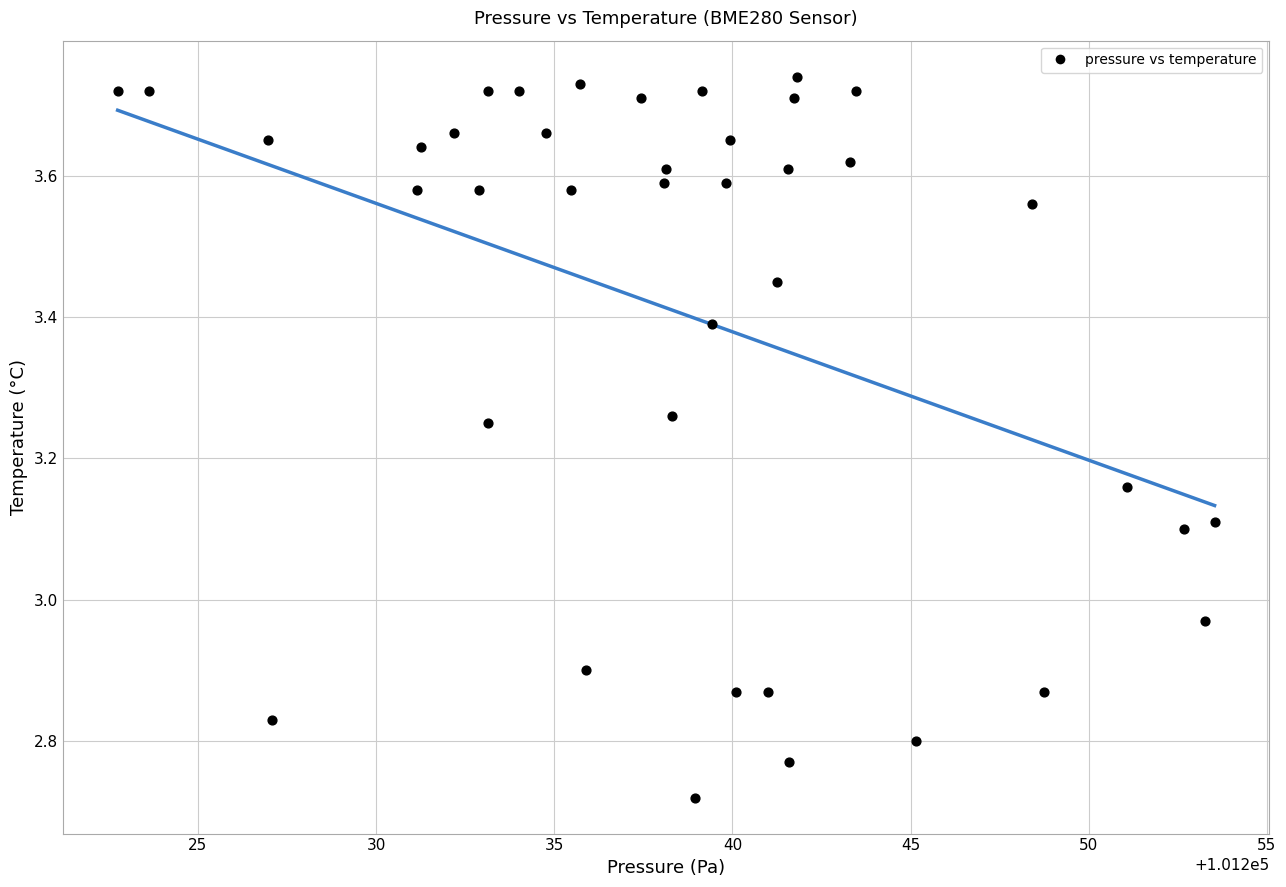

What is the range of X values (max minus min)?

30.8